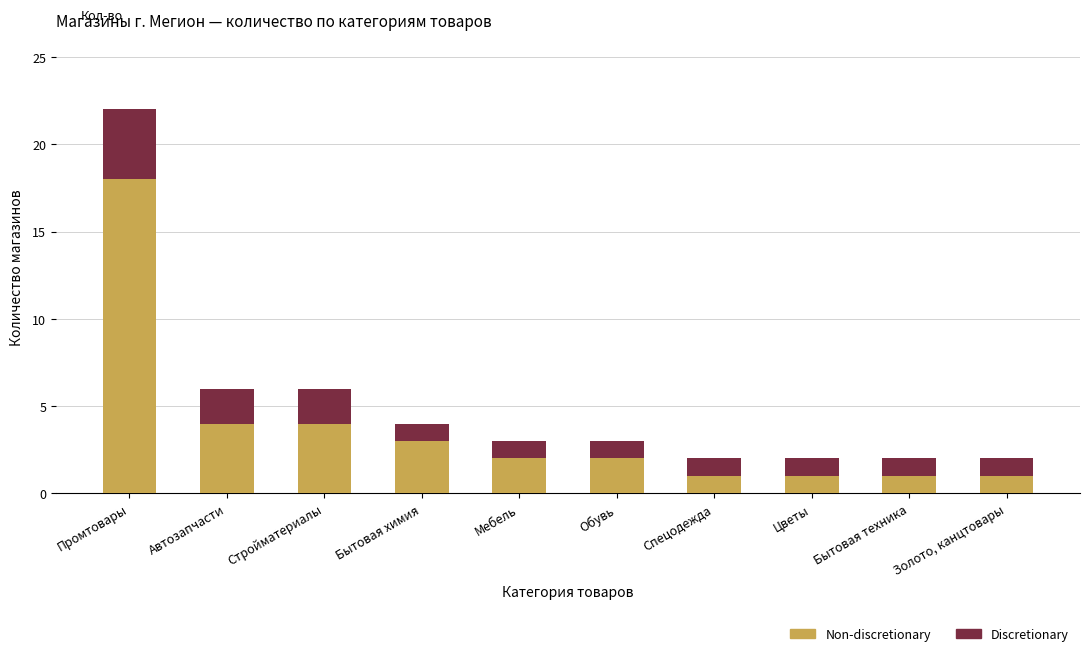

True or false: Non-discretionary has a value of 4 at Стройматериалы.

True